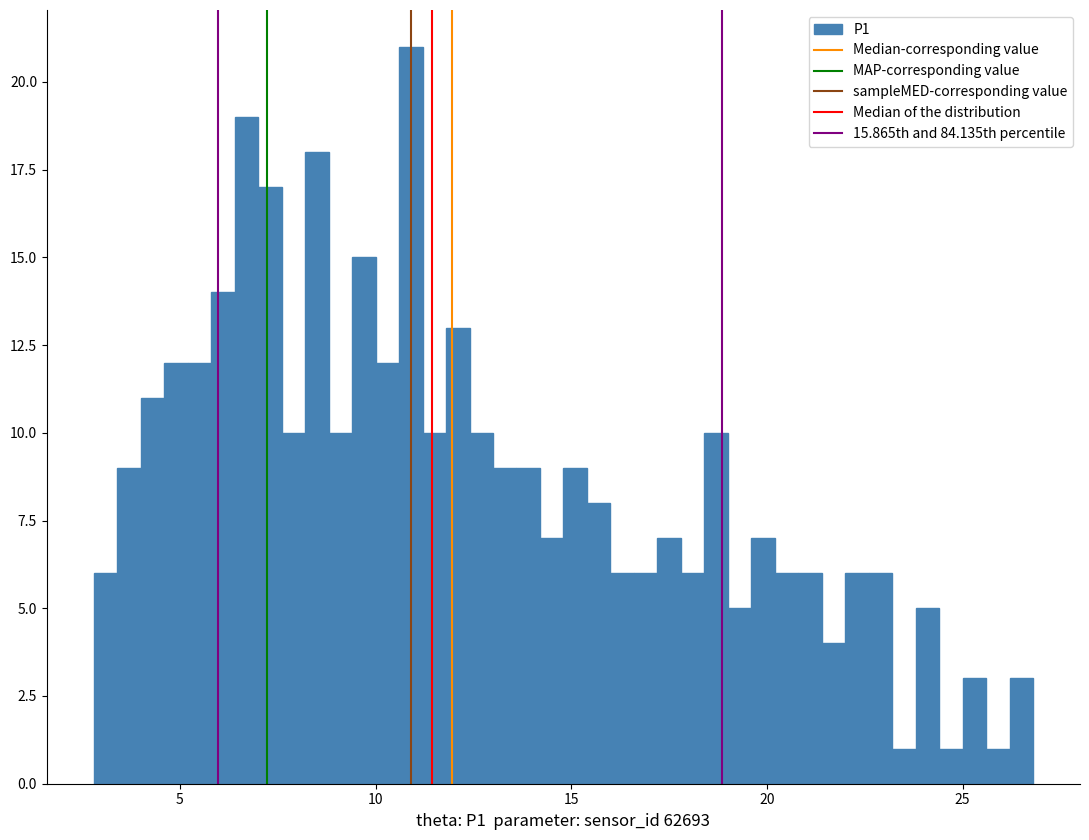

Around what value on the x-axis is the tallest bar? Give the approximate position of its centre, as read against the axis.

11.0